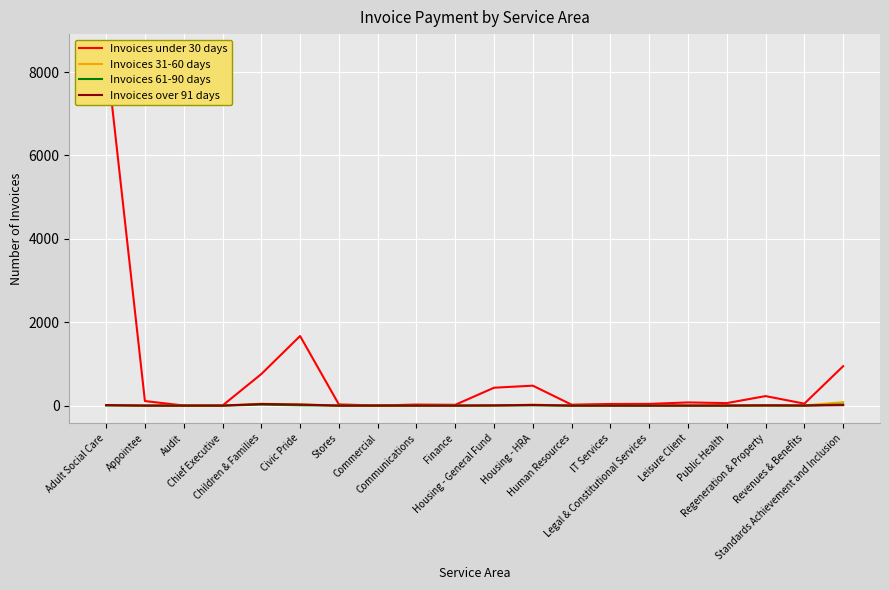

Does the chart display data point markers on the line(s)?

No